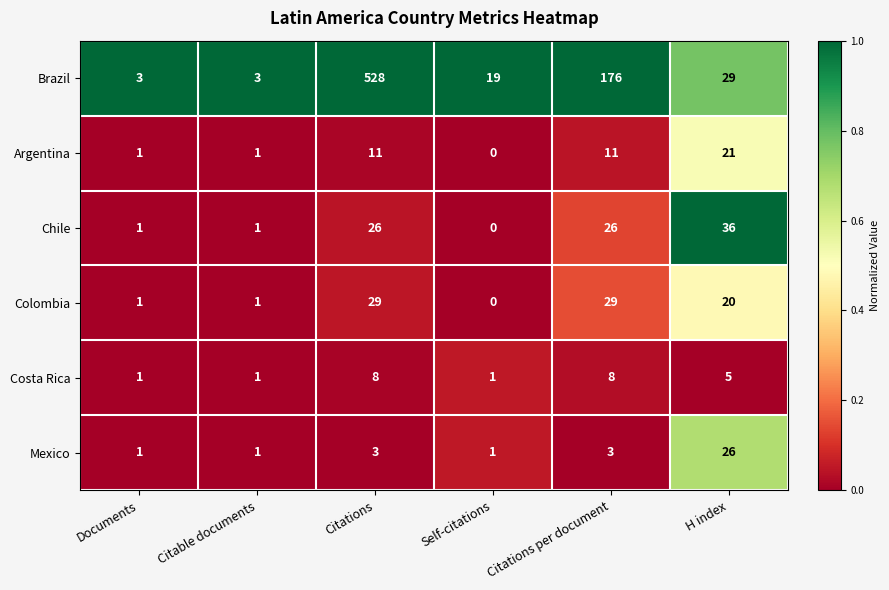

What is the total value across all series at Documents?

8